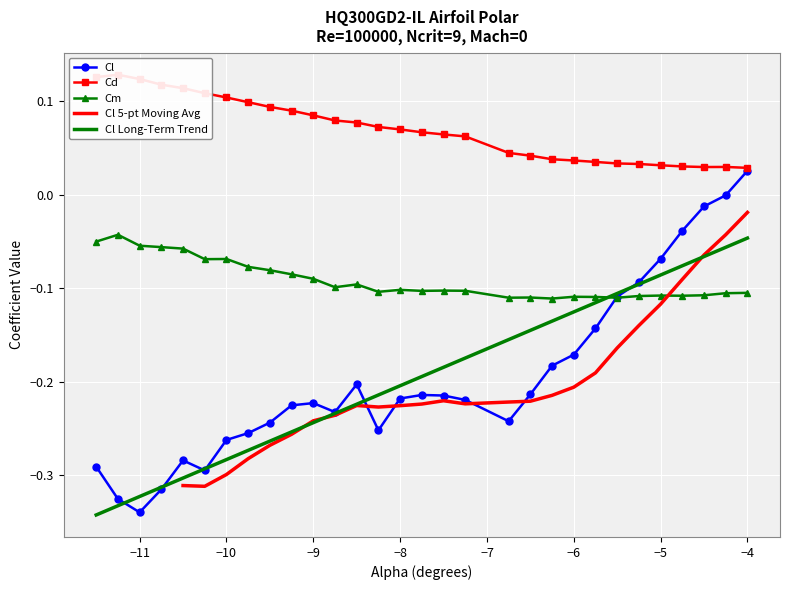

The value of Cl Long-Term Trend at −8 is -0.2. True or false?

True